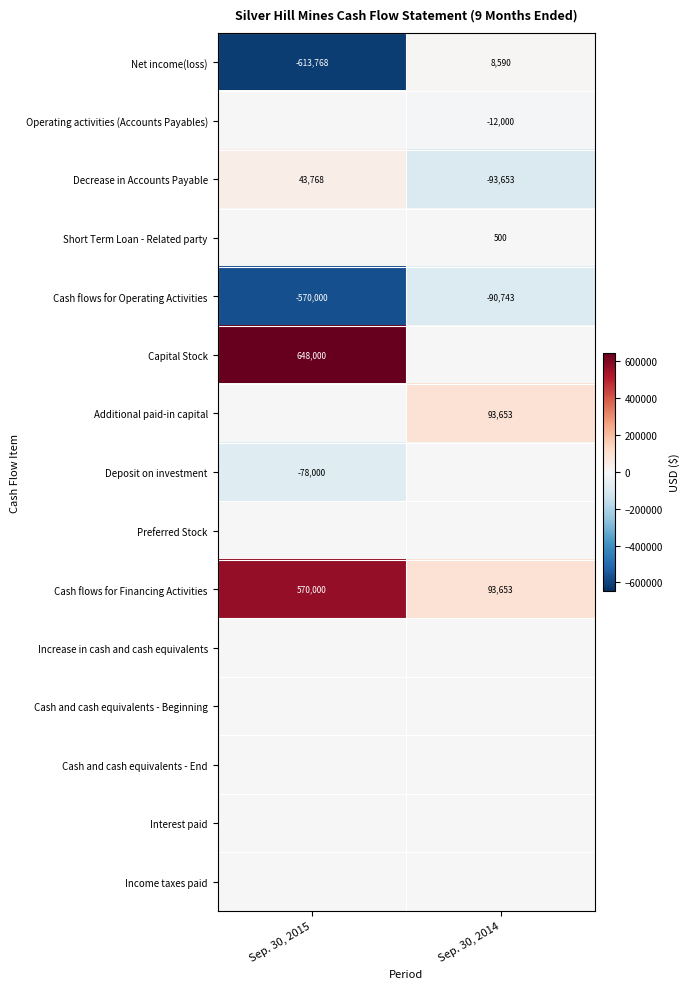

The Net income(loss) series shows -613768 at Sep. 30, 2015. True or false?

True